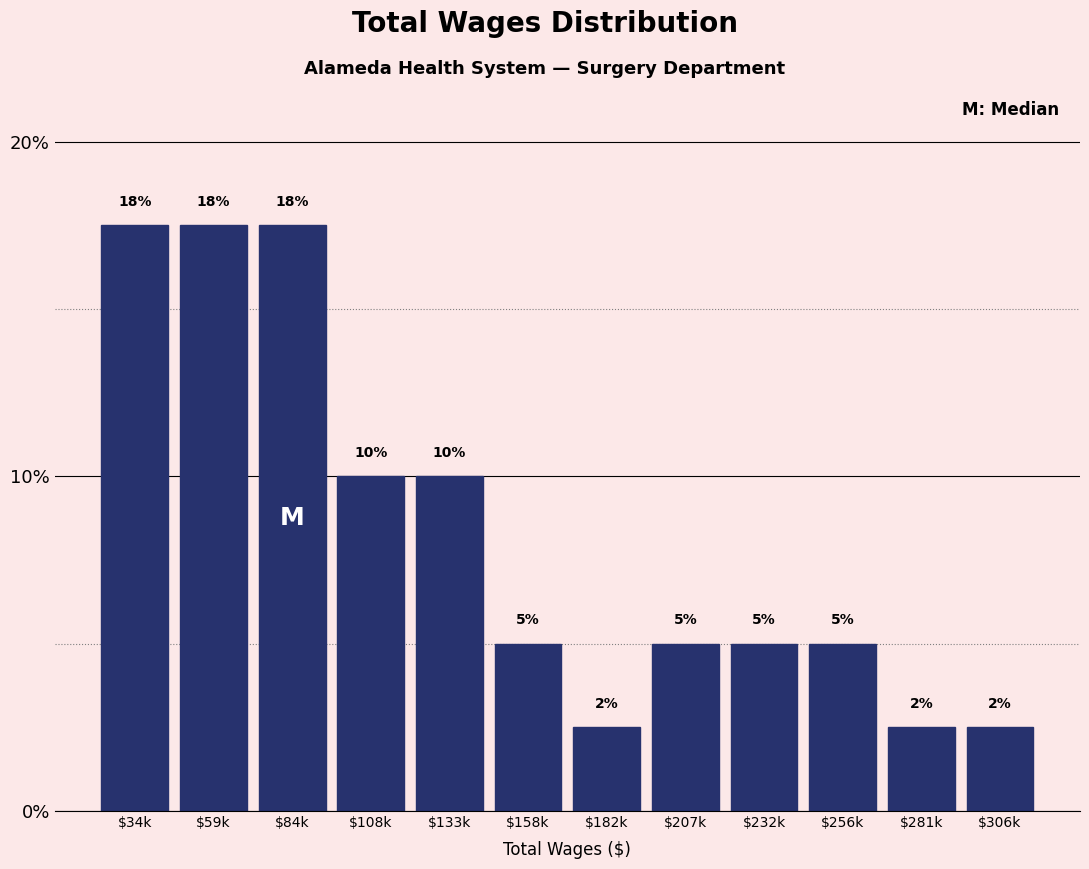

What is the smallest value displayed?

2.5